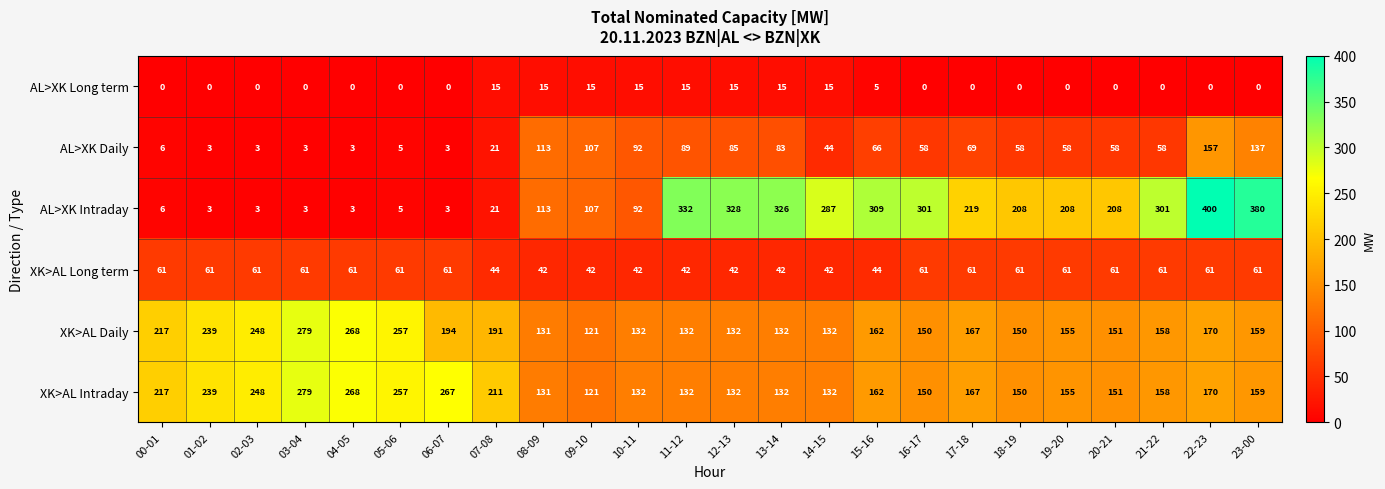

Where is XK>AL Intraday nearest to the value 200?

07-08